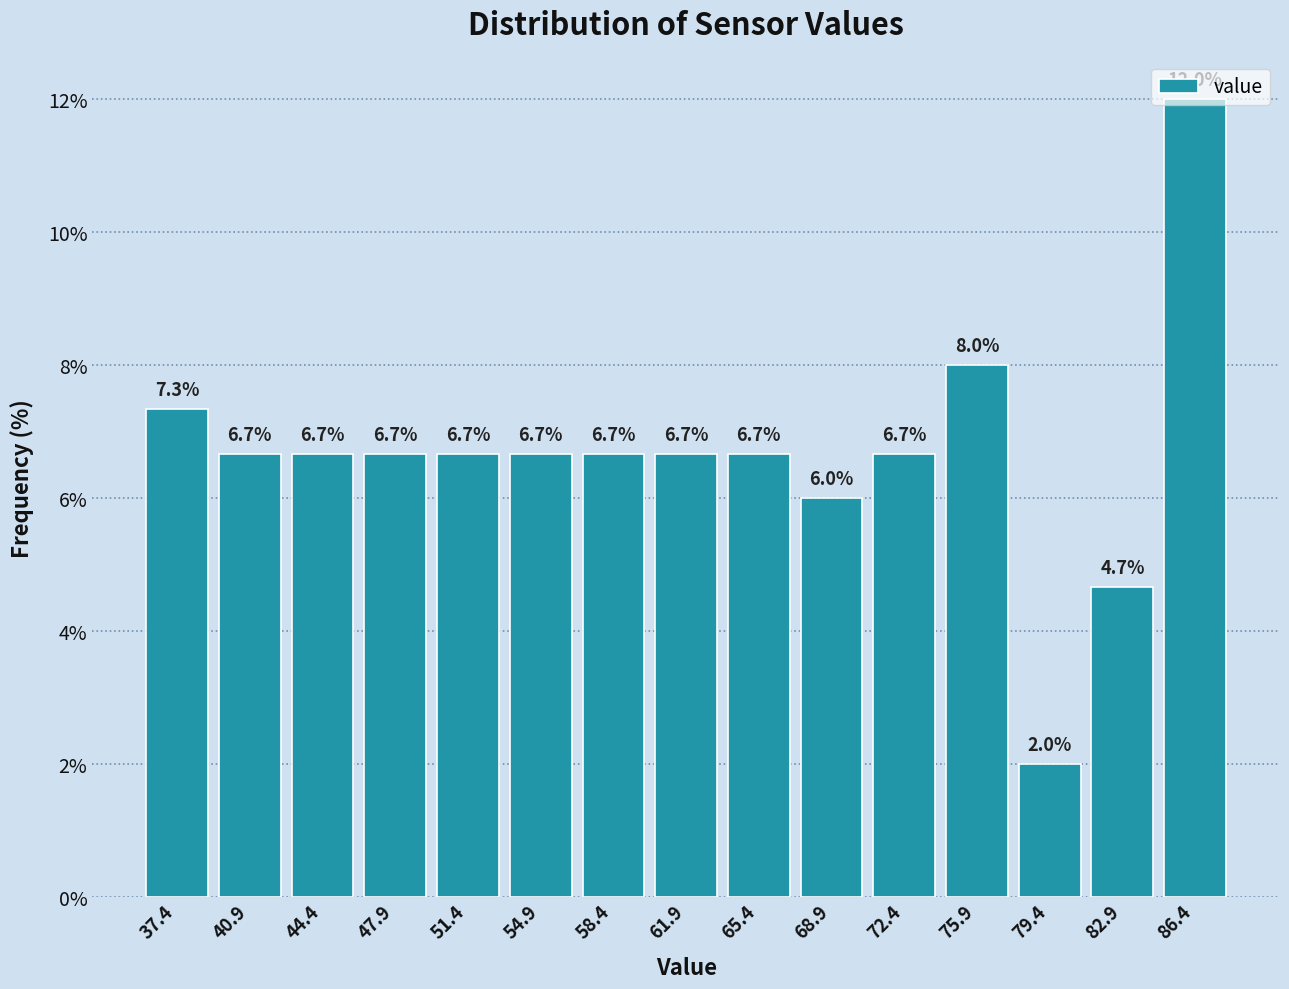

Reading left to right, list every bar in this chart as the range it spans on the x-axis followed by its height. The bar edges are not printed on the chart, so give them approximately, as read against the axis.

35.5 to 39.0: 7.3
39.0 to 42.5: 6.7
42.5 to 46.0: 6.7
46.0 to 49.5: 6.7
49.5 to 53.0: 6.7
53.0 to 56.5: 6.7
56.5 to 60.0: 6.7
60.0 to 63.5: 6.7
63.5 to 67.0: 6.7
67.0 to 70.5: 6.0
70.5 to 74.0: 6.7
74.0 to 77.5: 8.0
77.5 to 81.0: 2.0
81.0 to 84.5: 4.7
84.5 to 88.0: 12.0